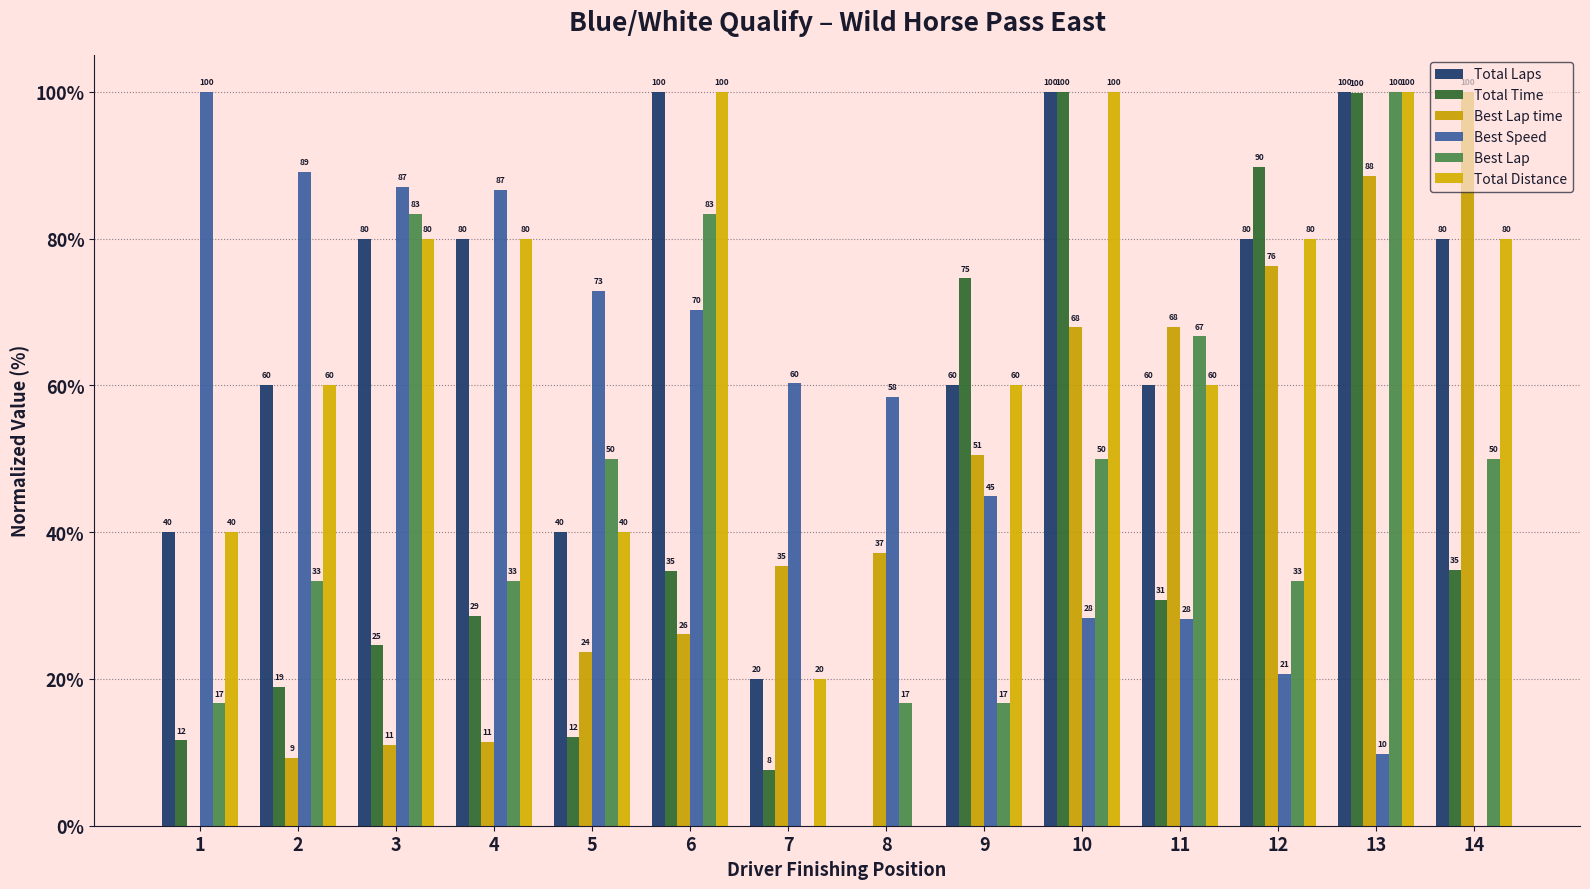

What is the difference between the second highest and minimum values in the Total Distance series?

100.0